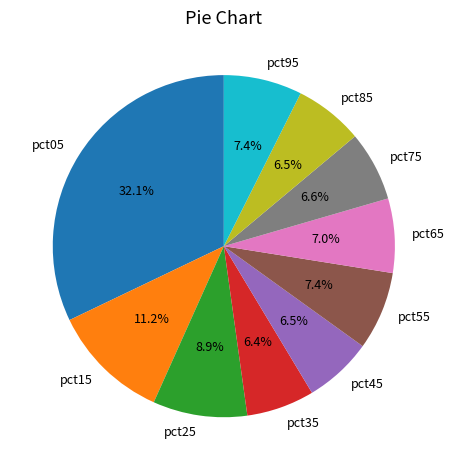

To the nearest percent, what portion does pct95 represent?

7%